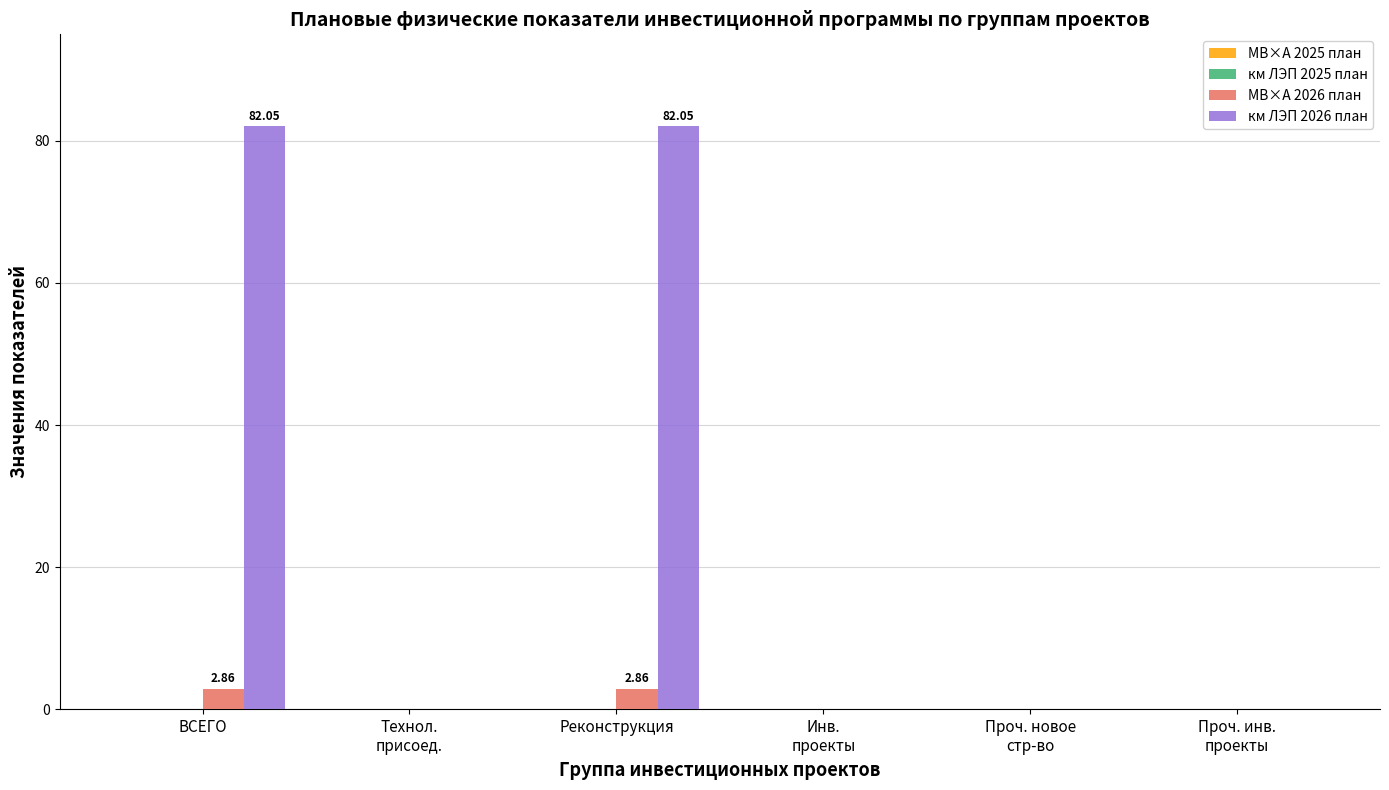

The value of МВ×А 2026 план at Технол.
присоед. is 0.0. True or false?

True